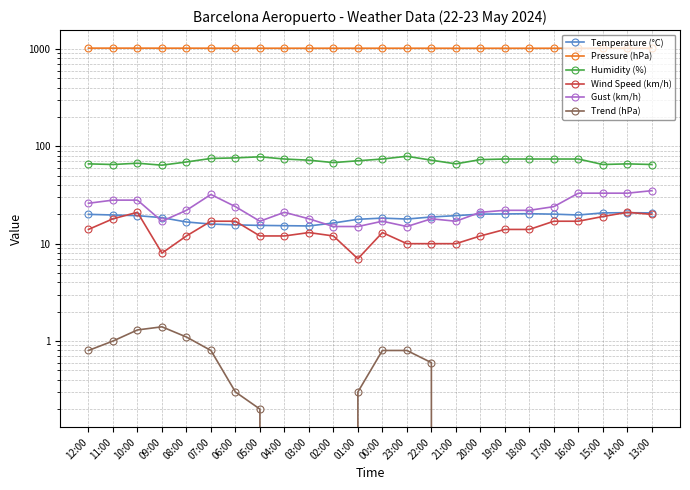

What is the approximate value of Temperature (°C) at 18:00?

20.3